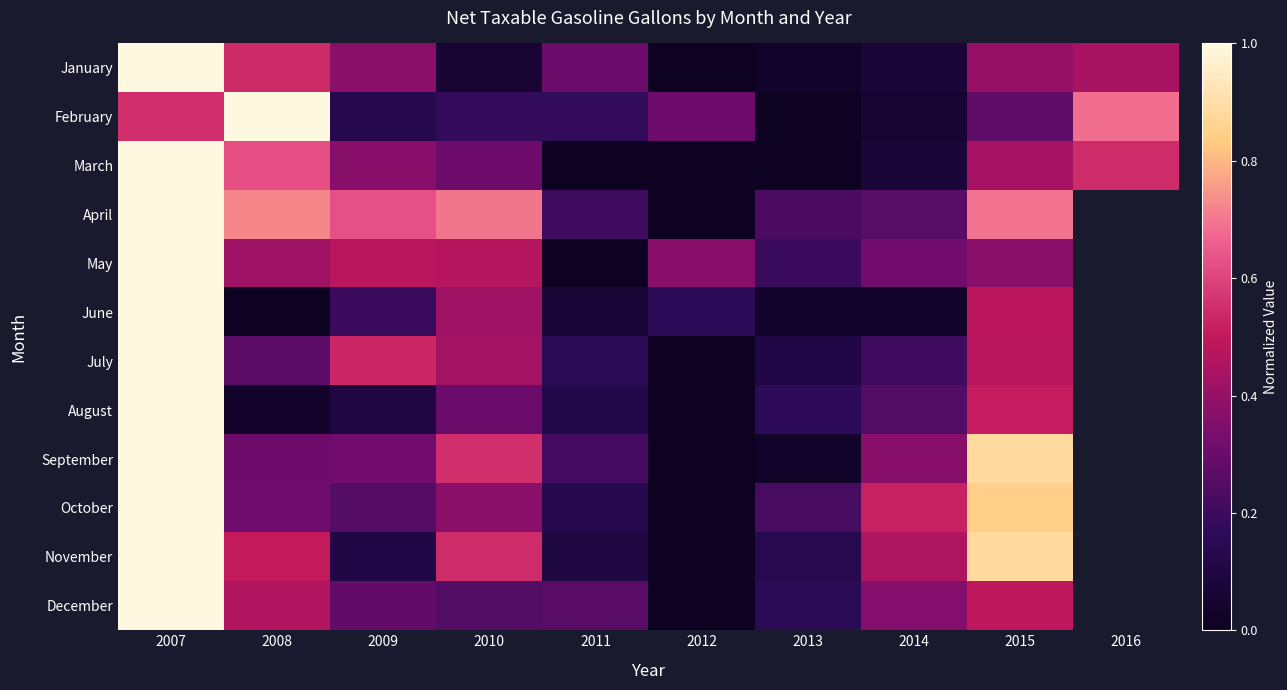

Reading right to left, transcribe all the data shown in this chart.

January: 2016=0.4	2015=0.4	2014=0.1	2013=0.0	2012=0.0	2011=0.3	2010=0.1	2009=0.4	2008=0.5	2007=1.0
February: 2016=0.7	2015=0.3	2014=0.1	2013=0.0	2012=0.3	2011=0.2	2010=0.2	2009=0.1	2008=1.0	2007=0.6
March: 2016=0.5	2015=0.4	2014=0.1	2013=0.0	2012=0.0	2011=0.0	2010=0.3	2009=0.4	2008=0.6	2007=1.0
April: 2016=0.0	2015=0.7	2014=0.3	2013=0.2	2012=0.0	2011=0.2	2010=0.7	2009=0.6	2008=0.7	2007=1.0
May: 2016=0.0	2015=0.4	2014=0.3	2013=0.2	2012=0.4	2011=0.0	2010=0.5	2009=0.5	2008=0.4	2007=1.0
June: 2016=0.0	2015=0.5	2014=0.0	2013=0.0	2012=0.2	2011=0.1	2010=0.4	2009=0.2	2008=0.0	2007=1.0
July: 2016=0.0	2015=0.5	2014=0.2	2013=0.1	2012=0.0	2011=0.2	2010=0.4	2009=0.5	2008=0.3	2007=1.0
August: 2016=0.0	2015=0.5	2014=0.3	2013=0.2	2012=0.0	2011=0.1	2010=0.3	2009=0.1	2008=0.0	2007=1.0
September: 2016=0.0	2015=0.9	2014=0.4	2013=0.0	2012=0.0	2011=0.2	2010=0.6	2009=0.3	2008=0.3	2007=1.0
October: 2016=0.0	2015=0.8	2014=0.5	2013=0.2	2012=0.0	2011=0.1	2010=0.4	2009=0.3	2008=0.3	2007=1.0
November: 2016=0.0	2015=0.9	2014=0.5	2013=0.1	2012=0.0	2011=0.1	2010=0.5	2009=0.1	2008=0.5	2007=1.0
December: 2016=0.0	2015=0.5	2014=0.4	2013=0.2	2012=0.0	2011=0.3	2010=0.3	2009=0.3	2008=0.5	2007=1.0